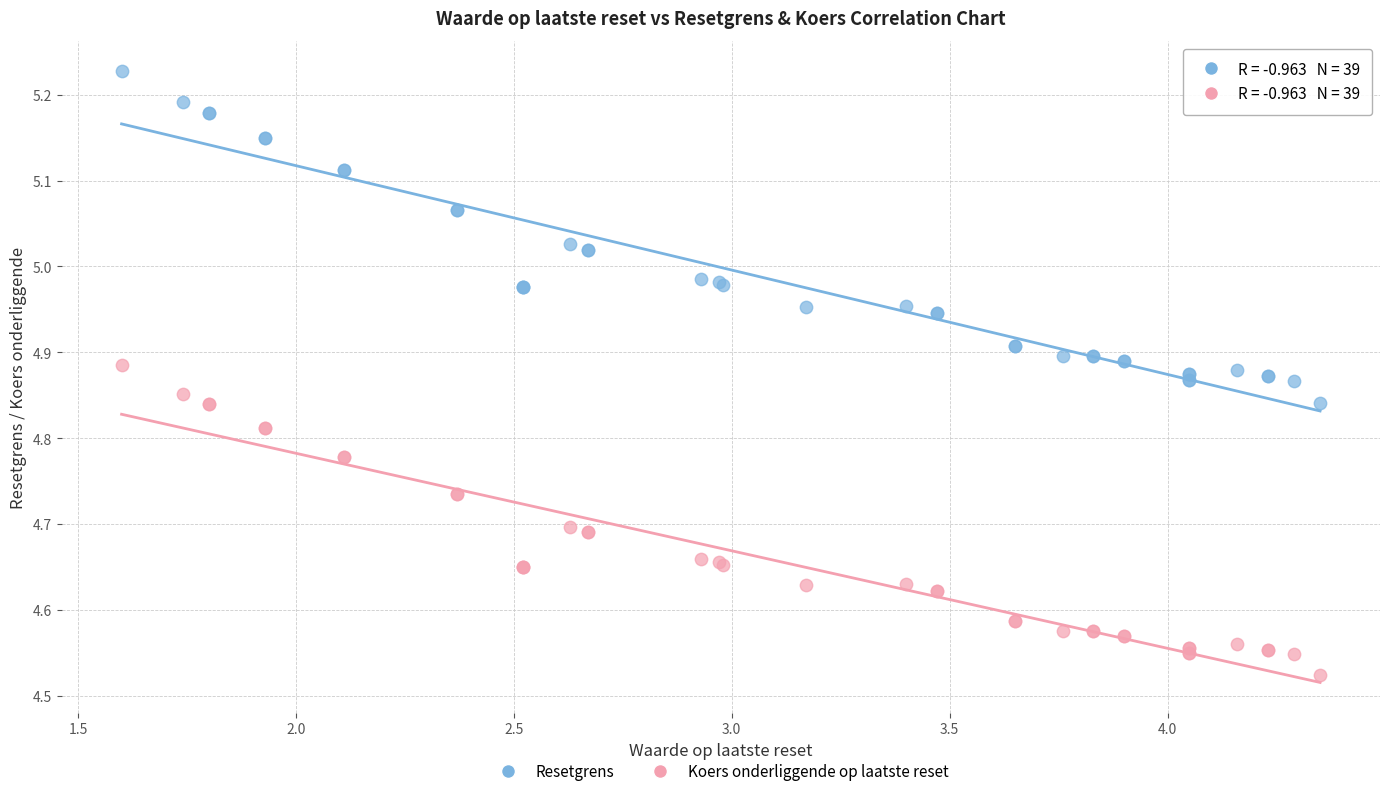

What is the X range (max minus min) for the scatter plot?

2.7